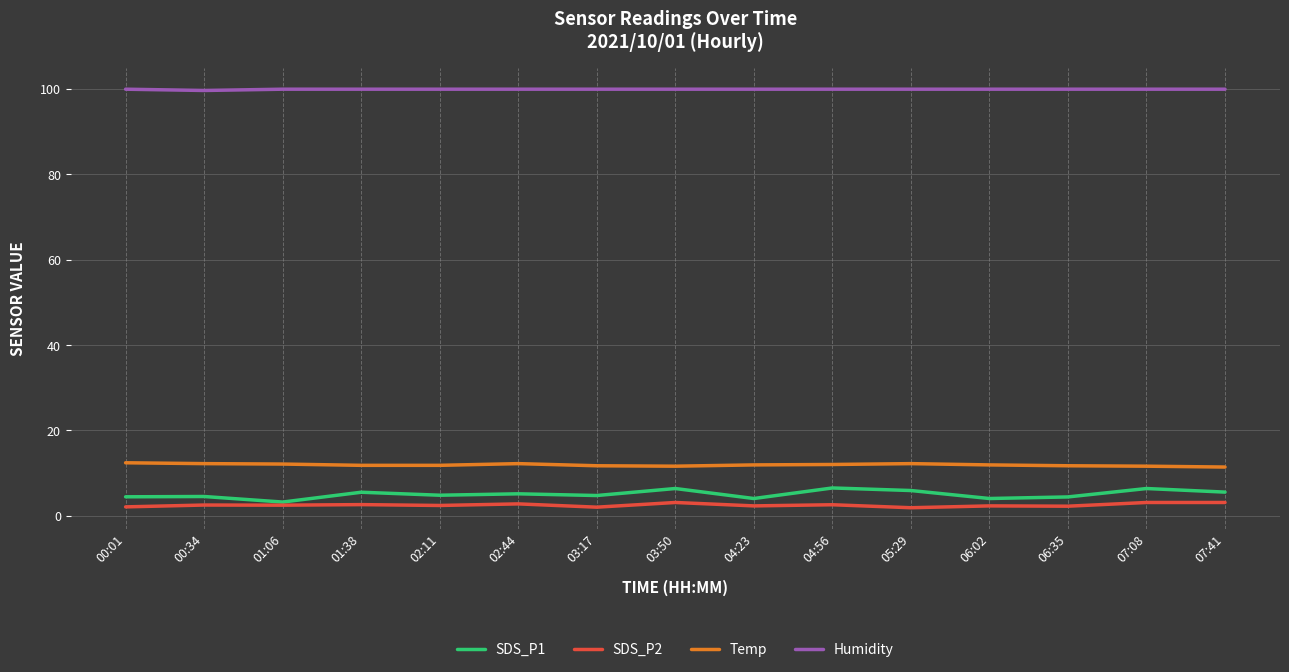

What is the total value across all series at 04:23?

118.1